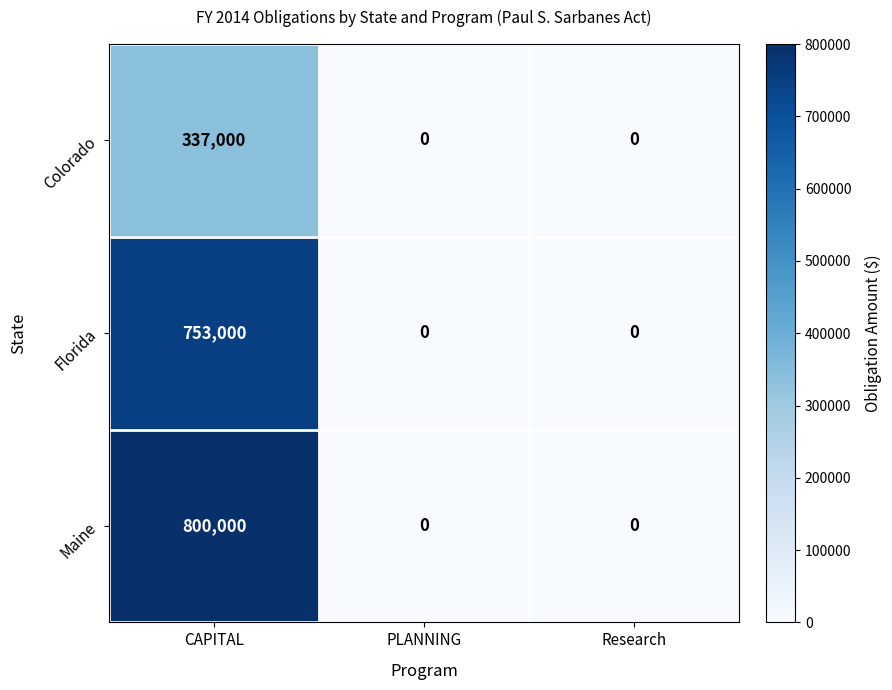

Count the Maine values in the range 0 to 800000.

3